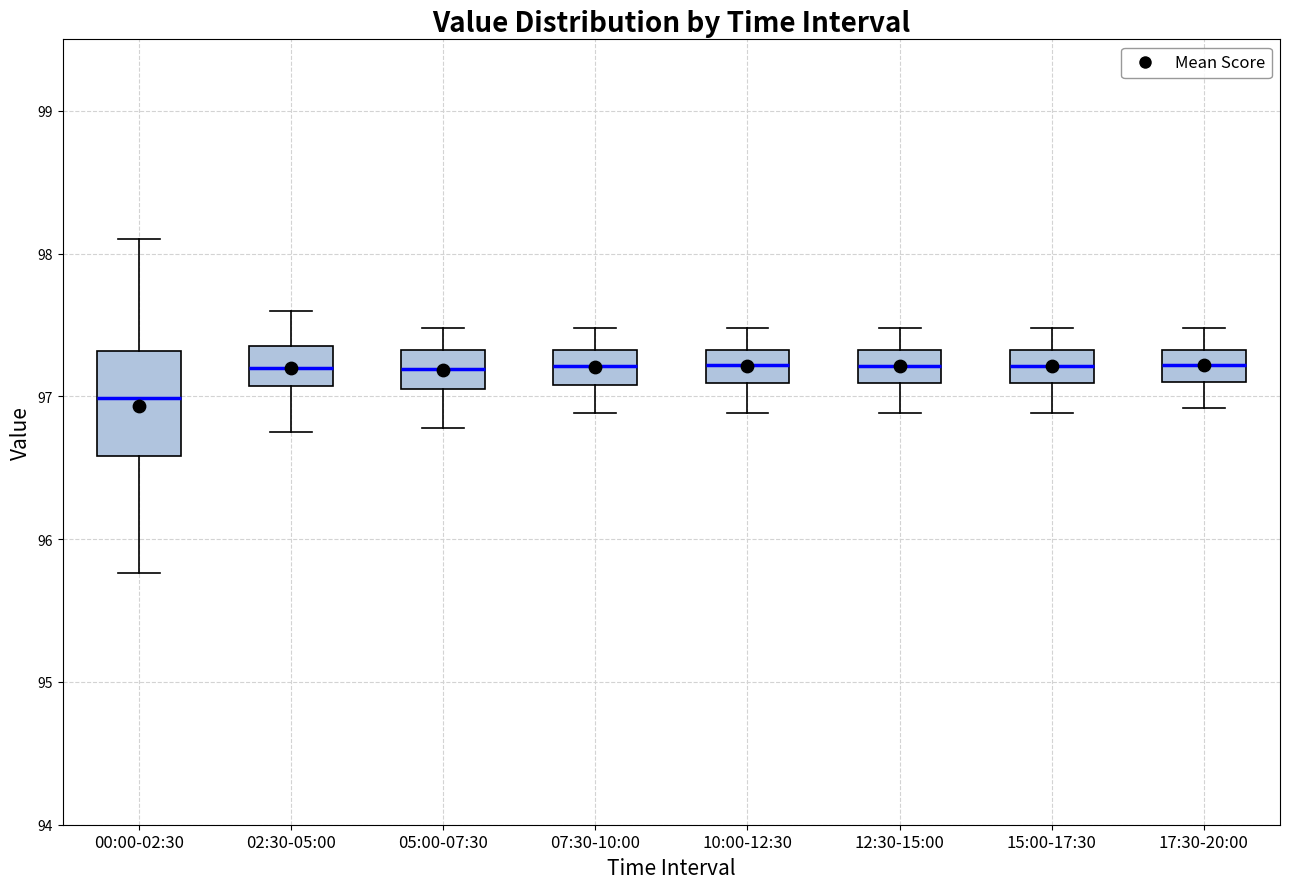

Reading left to right, read every box against the y-axis: the position of its median line, the range the box covers, and the ends of its whiskers. The values are not printed on the chart, so give them approximately, as read against the axis.

00:00-02:30: median 97.0, box 96.6 to 97.3, whiskers 95.8 to 98.1
02:30-05:00: median 97.2, box 97.1 to 97.4, whiskers 96.8 to 97.6
05:00-07:30: median 97.2, box 97.1 to 97.3, whiskers 96.8 to 97.5
07:30-10:00: median 97.2, box 97.1 to 97.3, whiskers 96.9 to 97.5
10:00-12:30: median 97.2, box 97.1 to 97.3, whiskers 96.9 to 97.5
12:30-15:00: median 97.2, box 97.1 to 97.3, whiskers 96.9 to 97.5
15:00-17:30: median 97.2, box 97.1 to 97.3, whiskers 96.9 to 97.5
17:30-20:00: median 97.2, box 97.1 to 97.3, whiskers 96.9 to 97.5